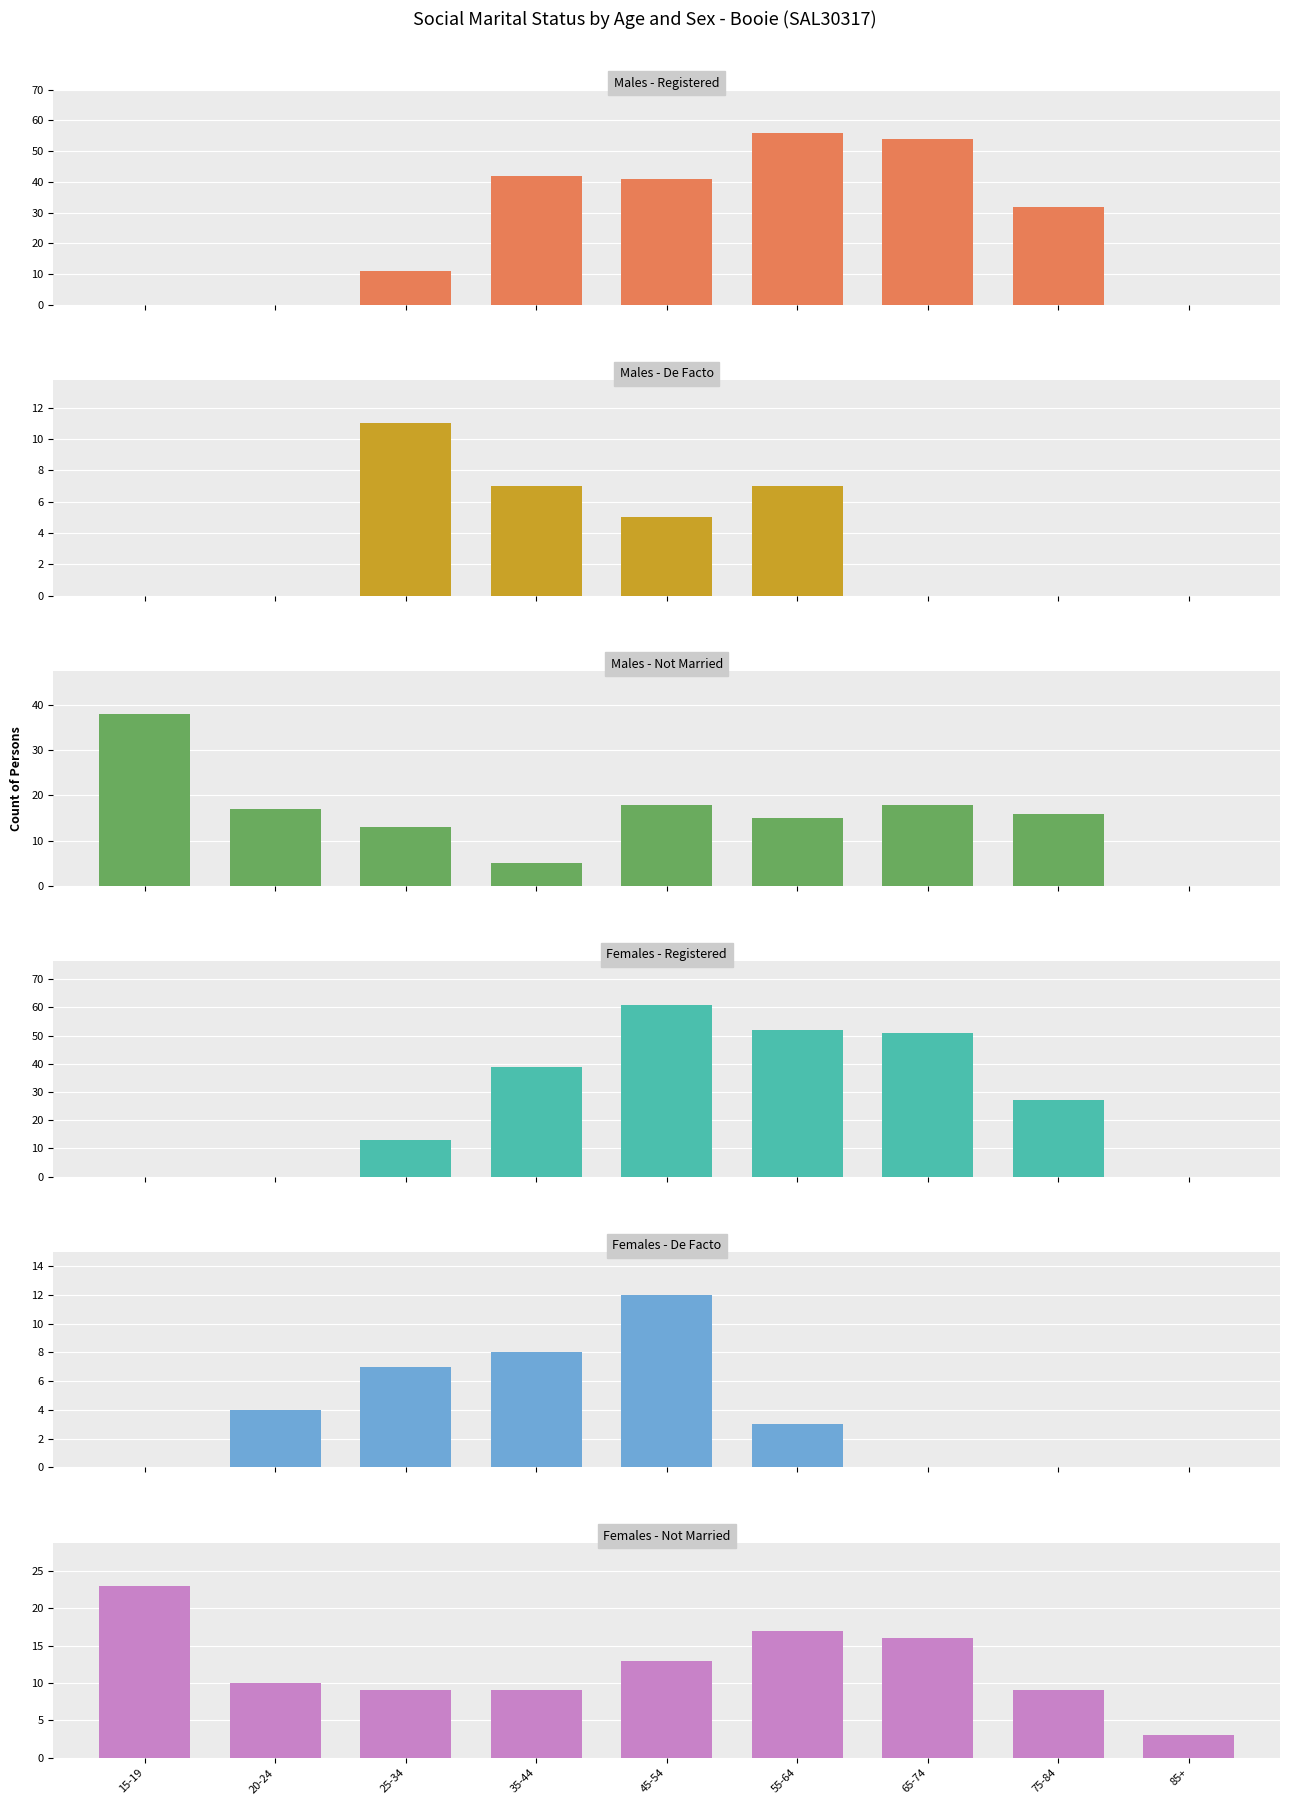

The Males - Not Married series shows 18 at 65-74. True or false?

True